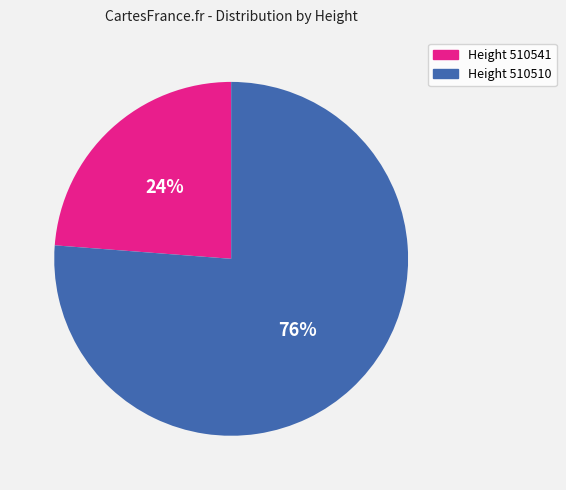

To the nearest percent, what is the average slice percentage?

50%